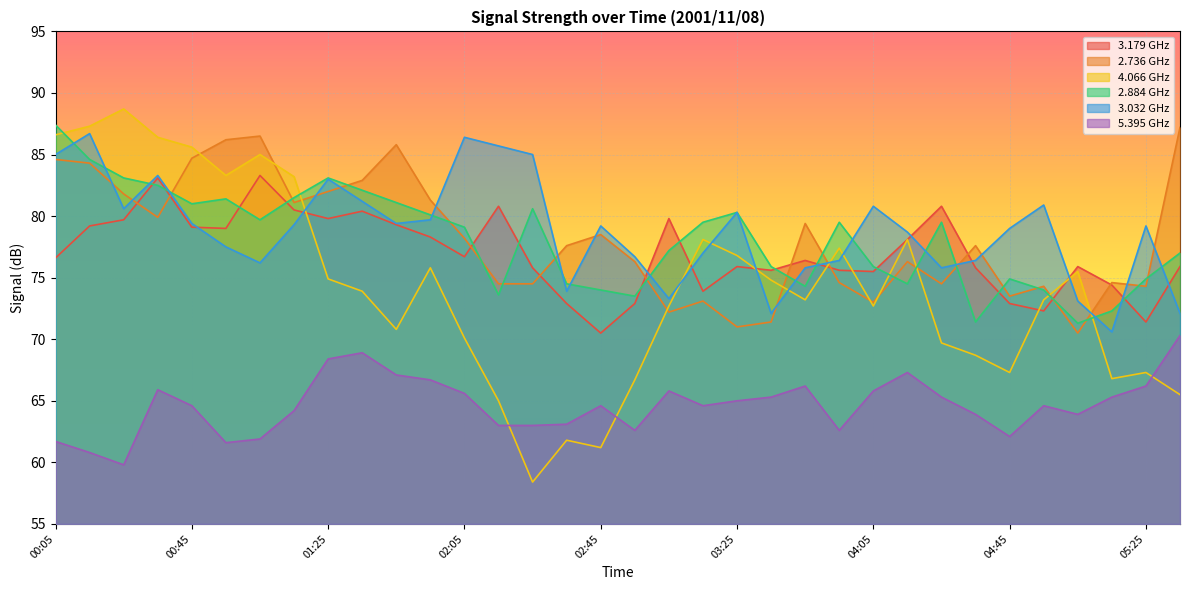

Where is 4.066 nearest to the value 73?

03:45